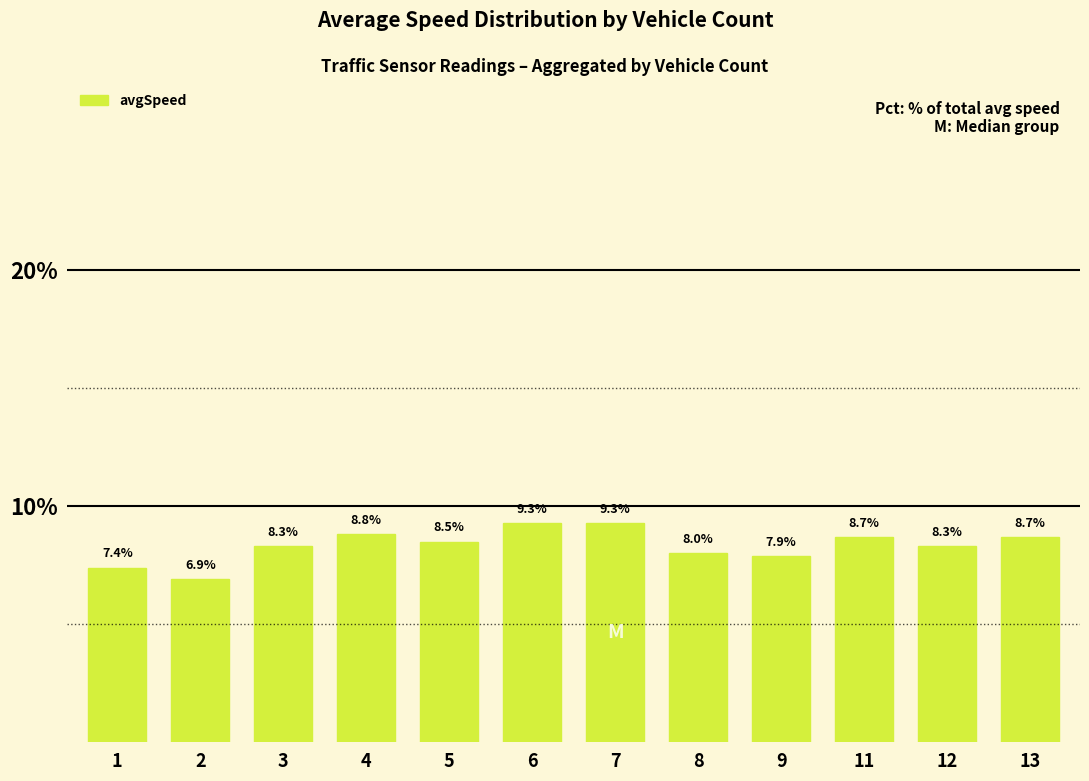

What is the smallest value displayed?

6.9